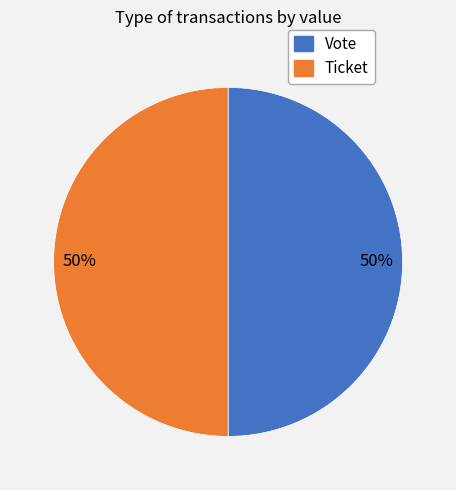

To the nearest percent, what portion does Ticket represent?

50%